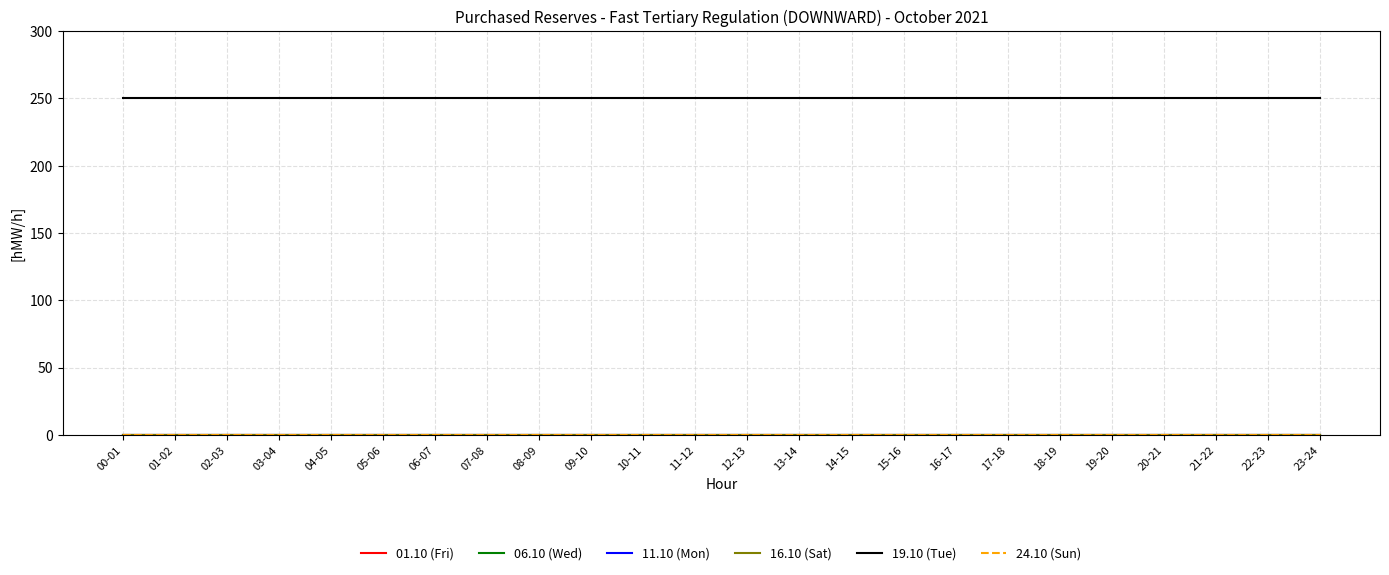

What is the label of the 10th point from the right?

14-15